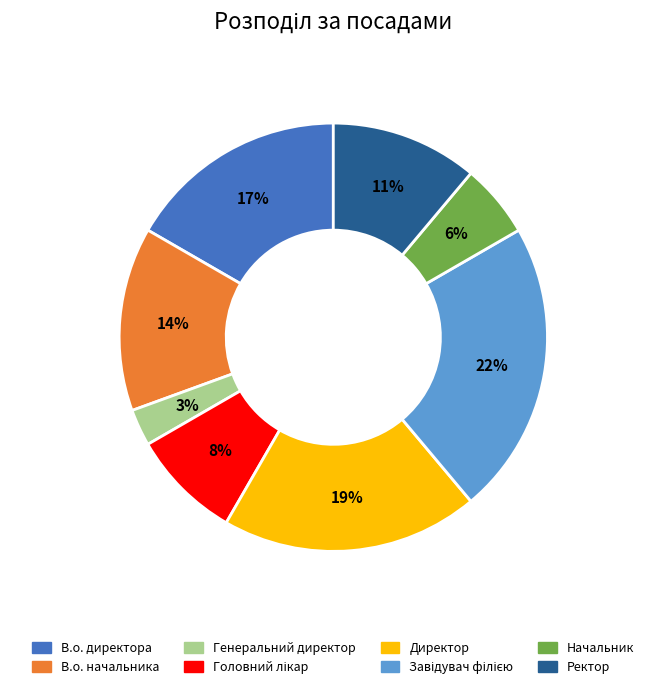

To the nearest percent, what is the difference between the Генеральний директор and Начальник slice percentages?

3%